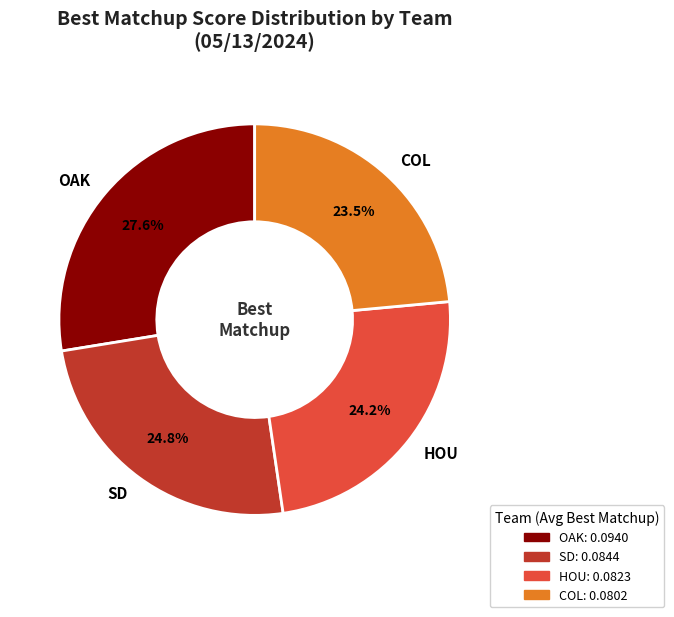

How many slices are in this pie chart?

4